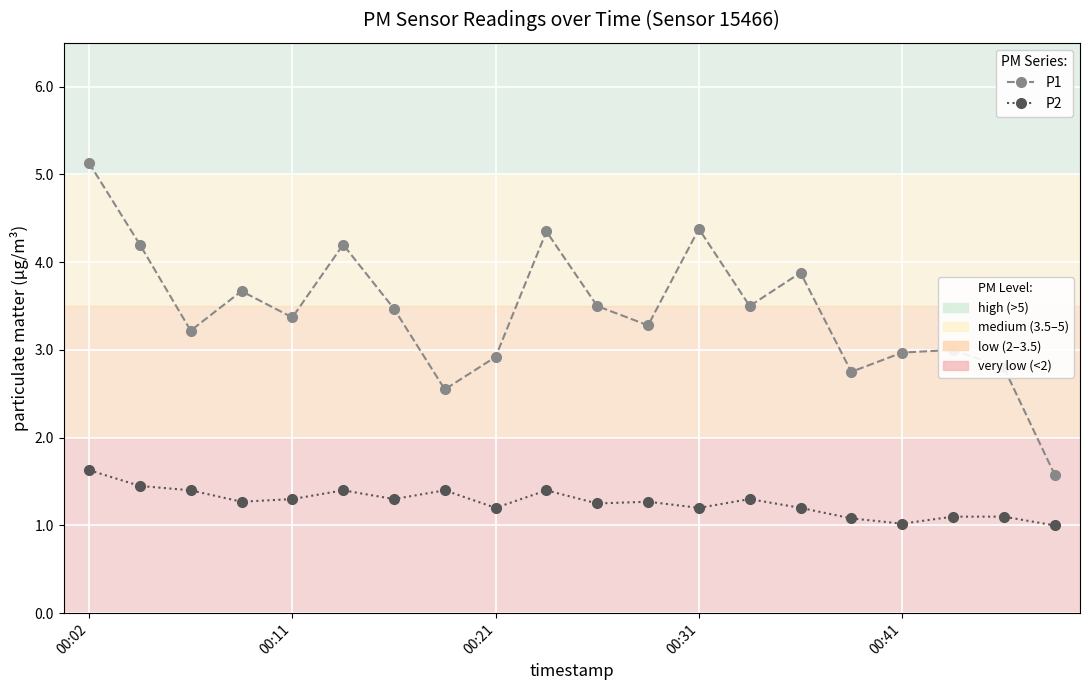

What is the greatest value displayed?

5.1